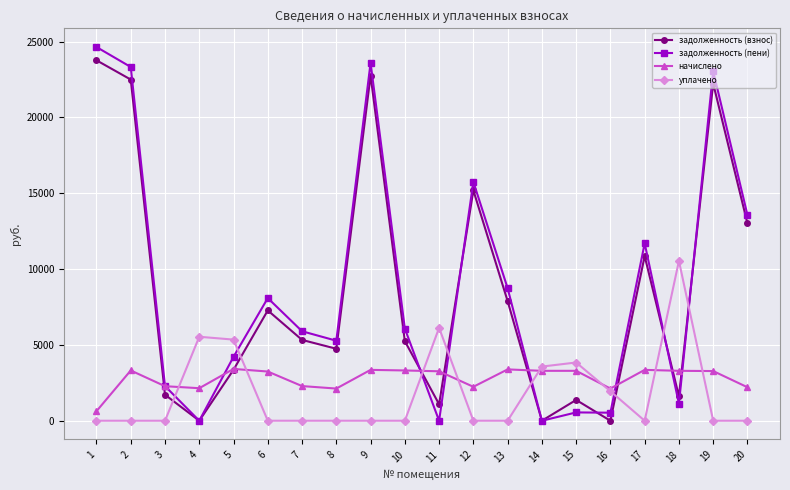

Is the value of задолженность (взнос) at 15 greater than the value of начислено at 11?

No